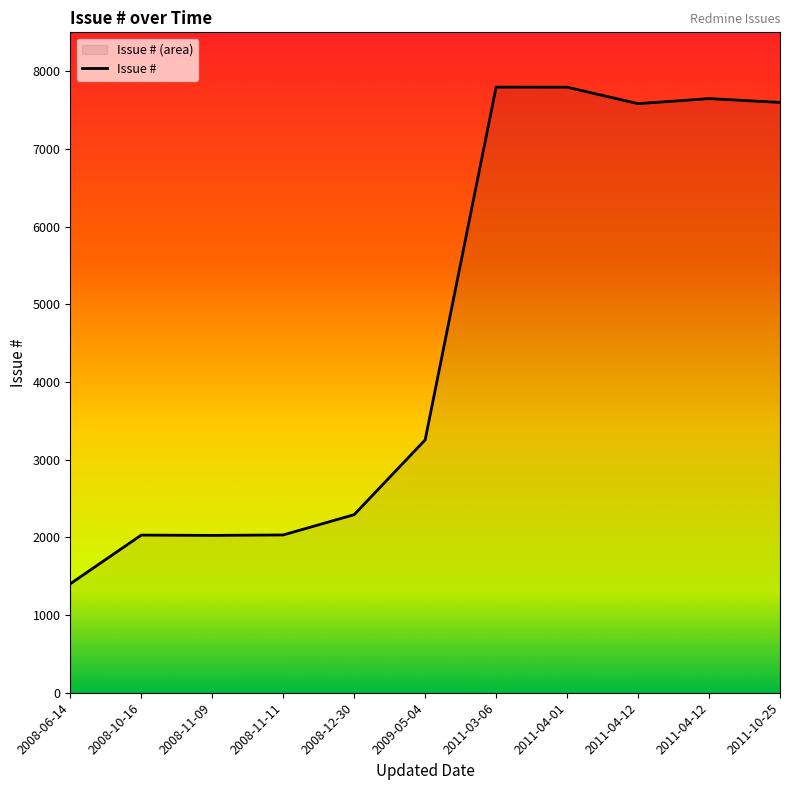

What is the label of the 11th point from the right?

2008-06-14